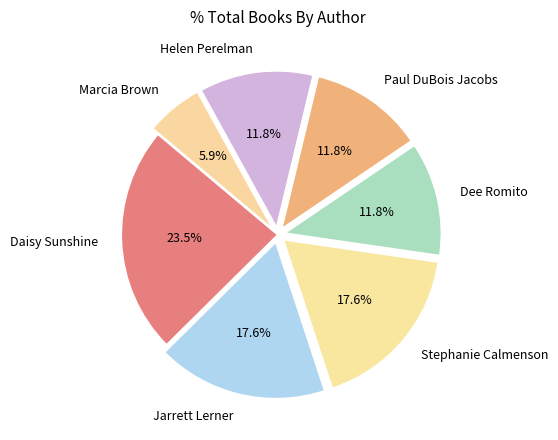

What is the largest slice in the pie chart?

Daisy Sunshine